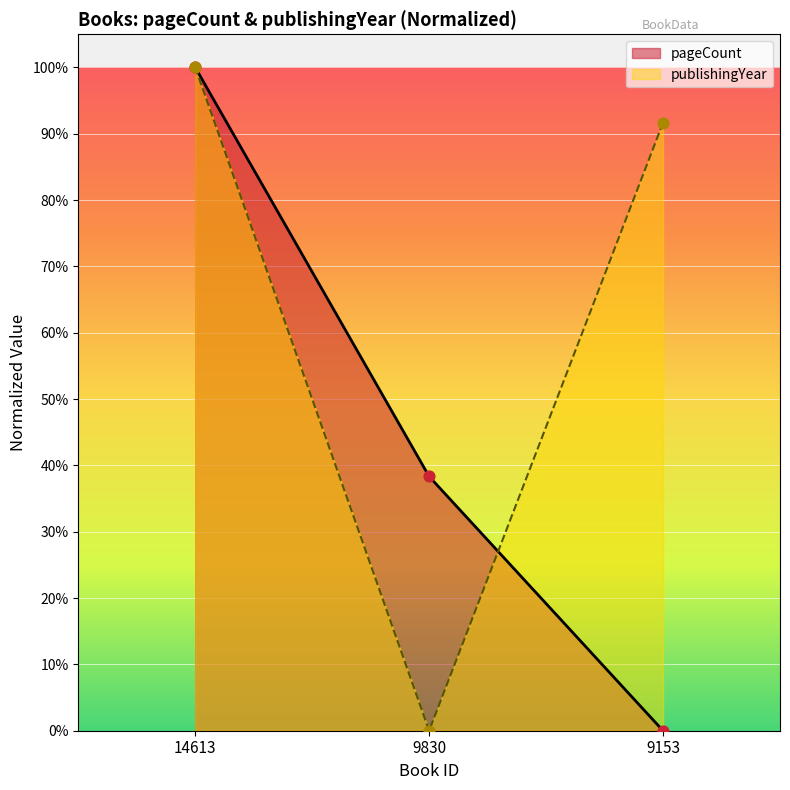

Is the value of publishingYear at 9830 greater than the value of pageCount at 14613?

No